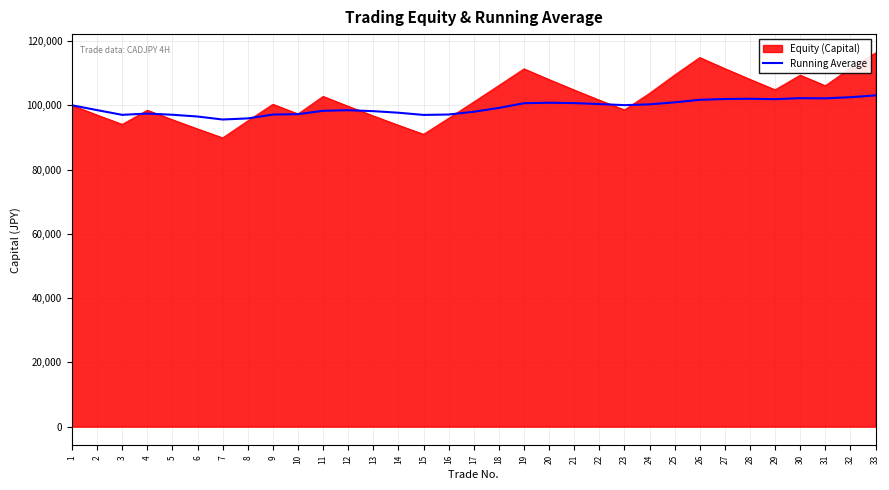

The value of Running Average at 17 is 129490.3. True or false?

False